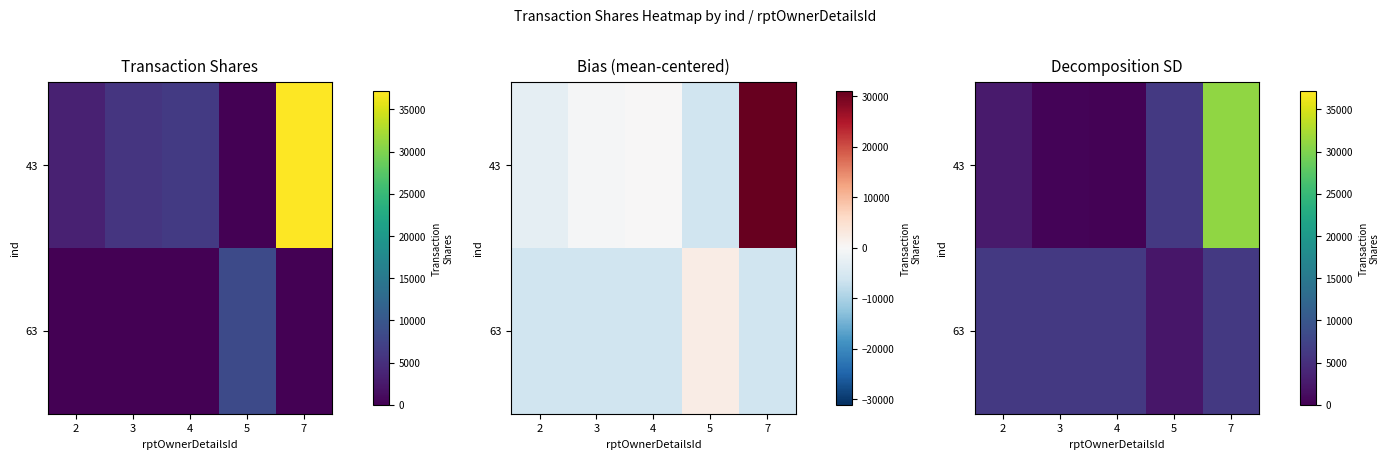

Where is 63 nearest to the value 4179?

5